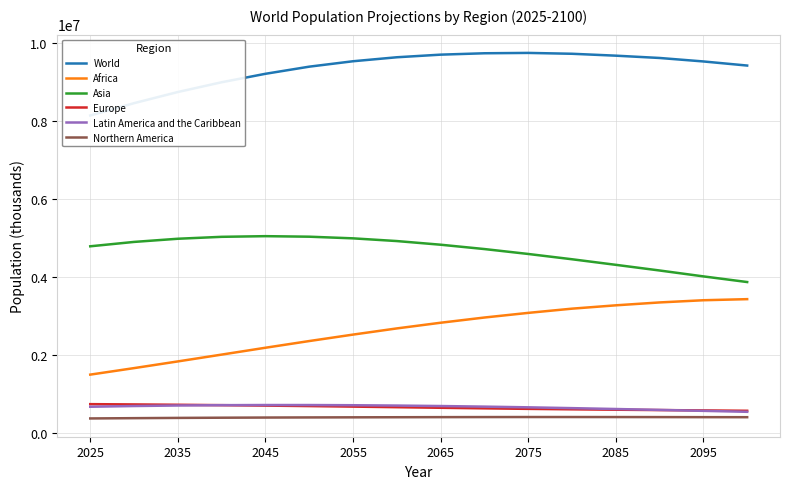

Does the chart display data point markers on the line(s)?

No